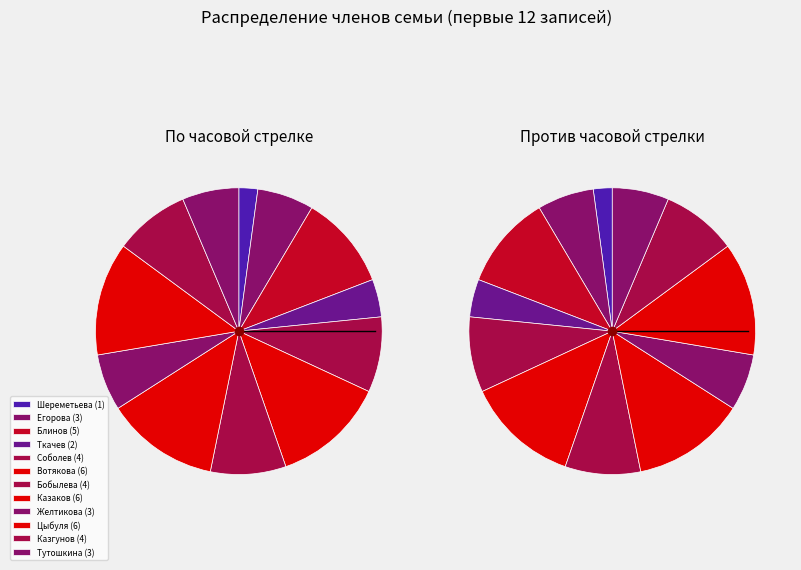

To the nearest percent, what is the difference between the largest and smallest slice percentages?

11%